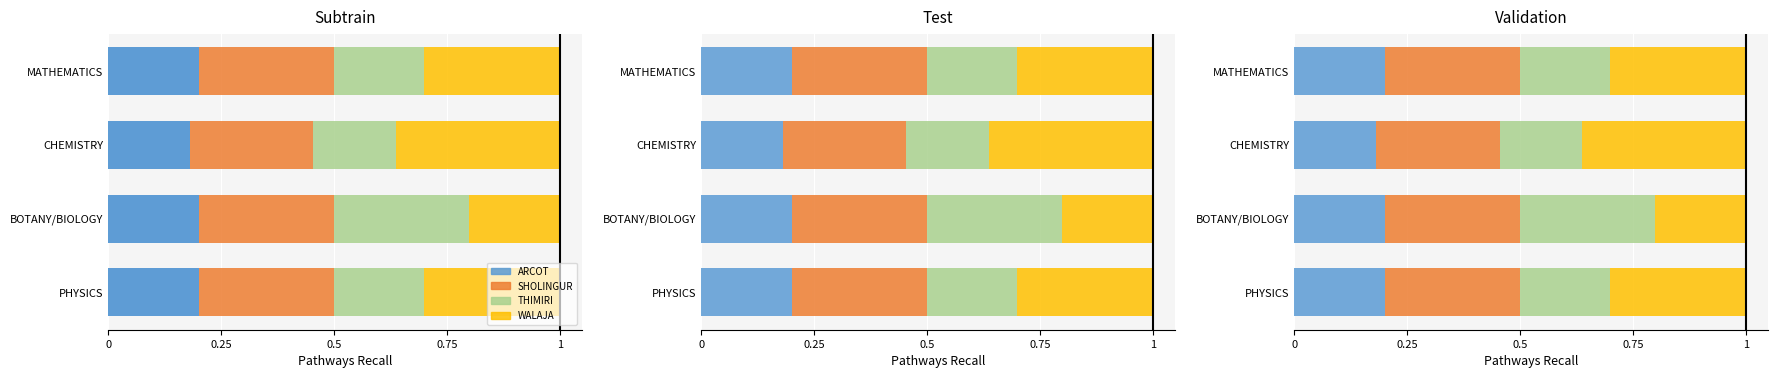

Are the bars horizontal?

Yes